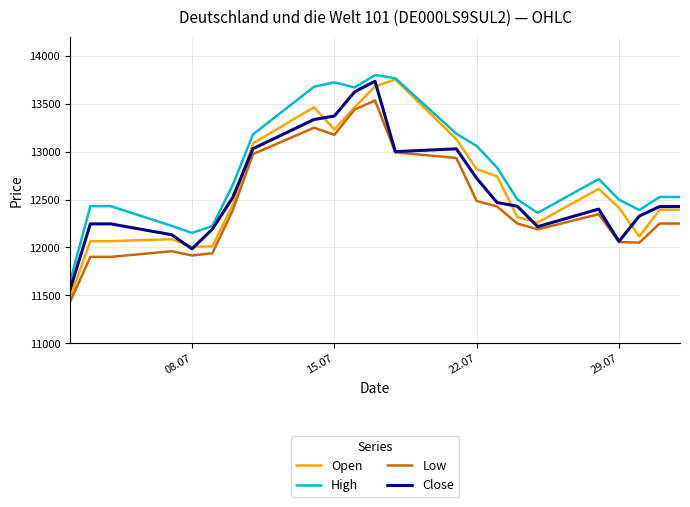

What is the greatest value displayed?

13799